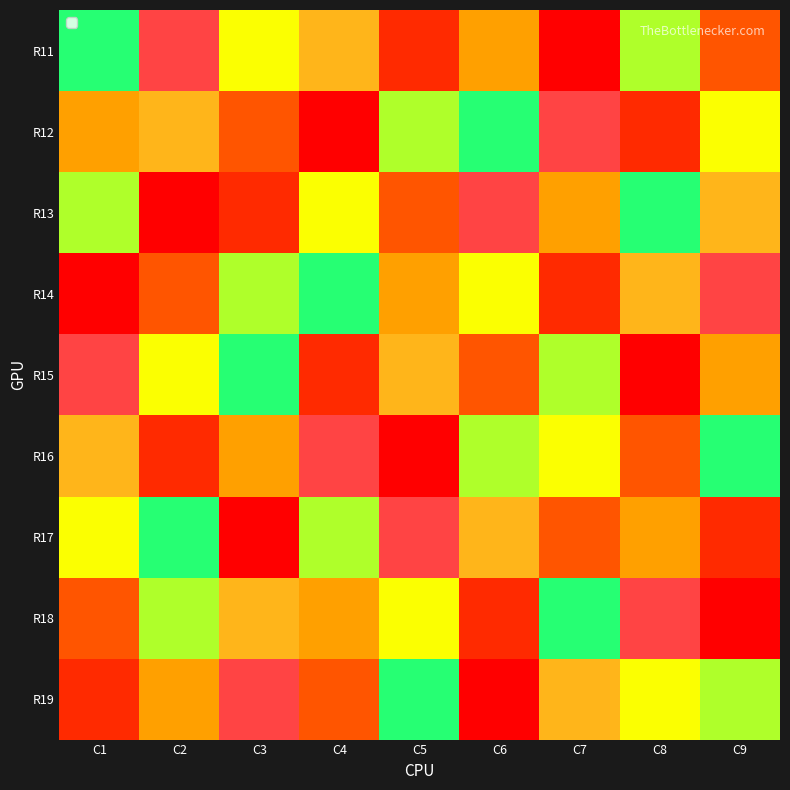

Rank the series by their maximum value, from highest to lowest.

R11, R12, R13, R14, R15, R16, R17, R18, R19